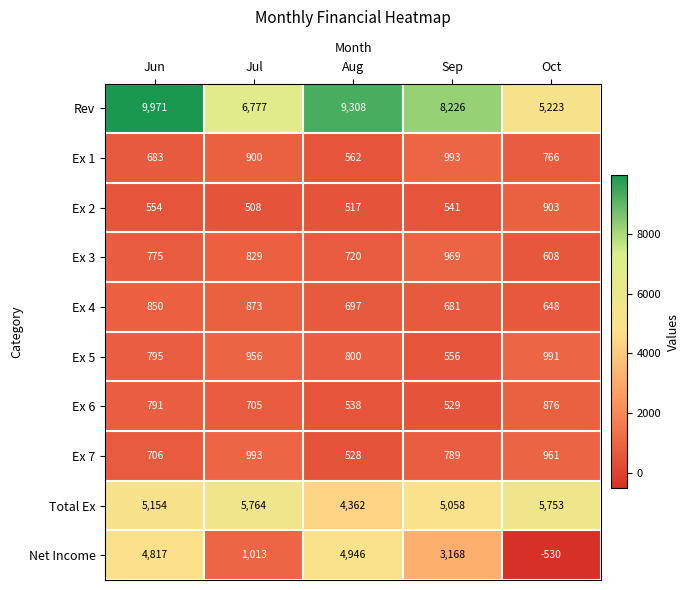

Where does the Ex 2 series first go above 541?

Jun